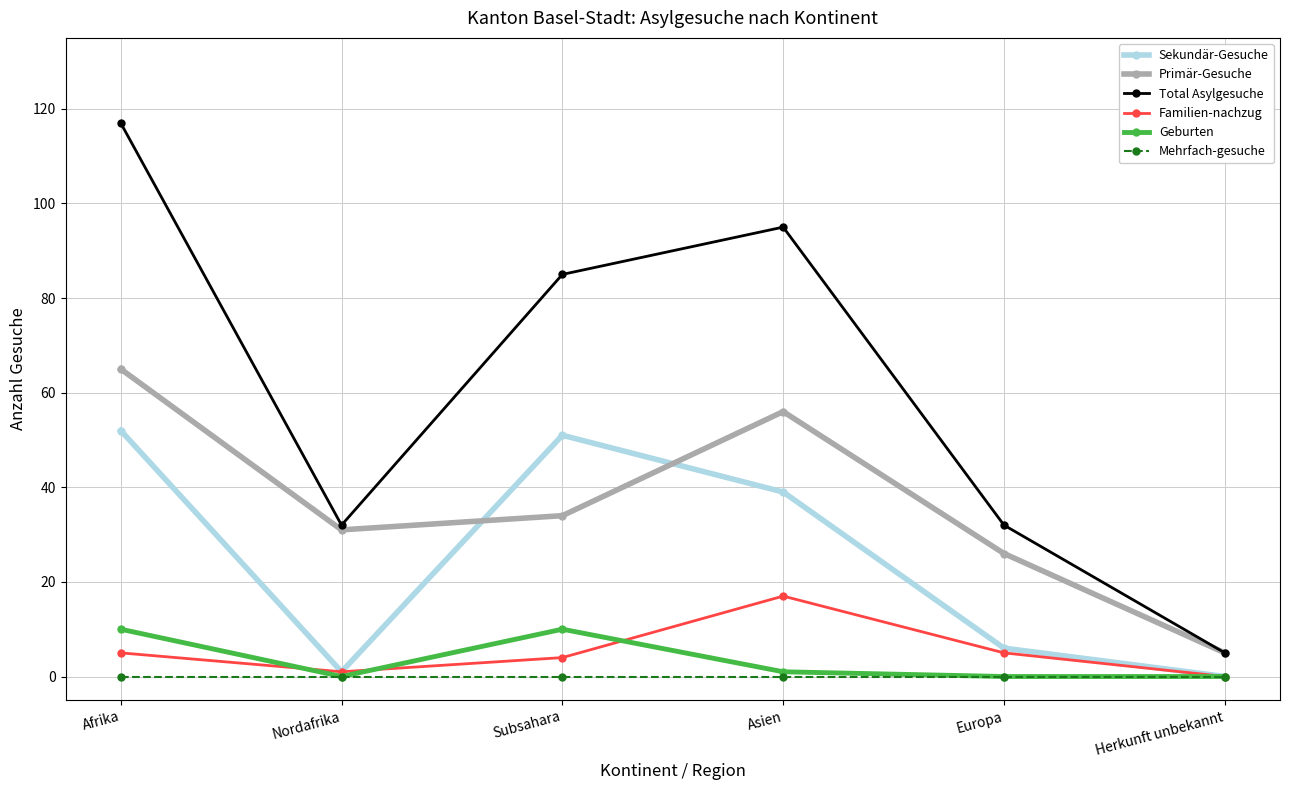

Which series has the largest range (max minus min)?

Total Asylgesuche